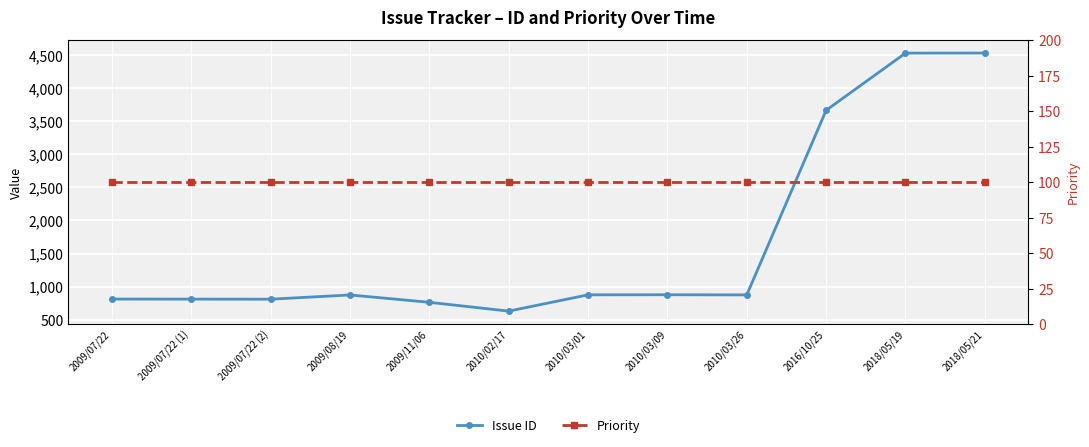

Where does the Issue ID series first go above 876?

2010/03/01